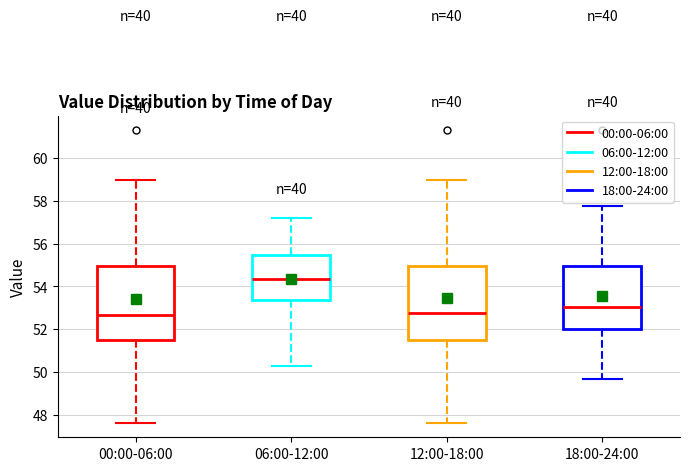

Which box has the highest median line?

06:00-12:00